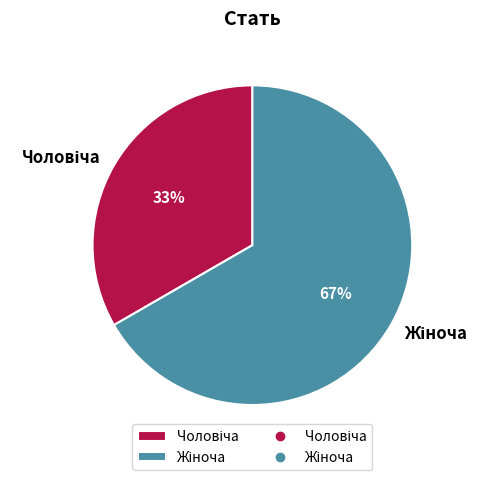

To the nearest percent, what is the average slice percentage?

50%